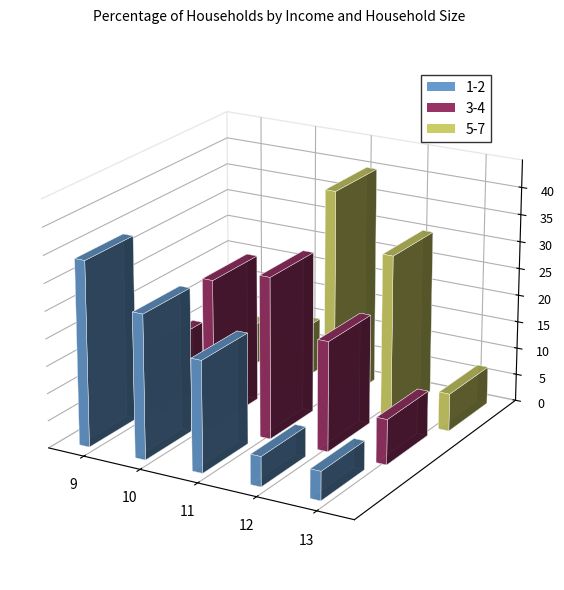

True or false: 1-2 has a value of 2.6 at 50,001-100,000.

False